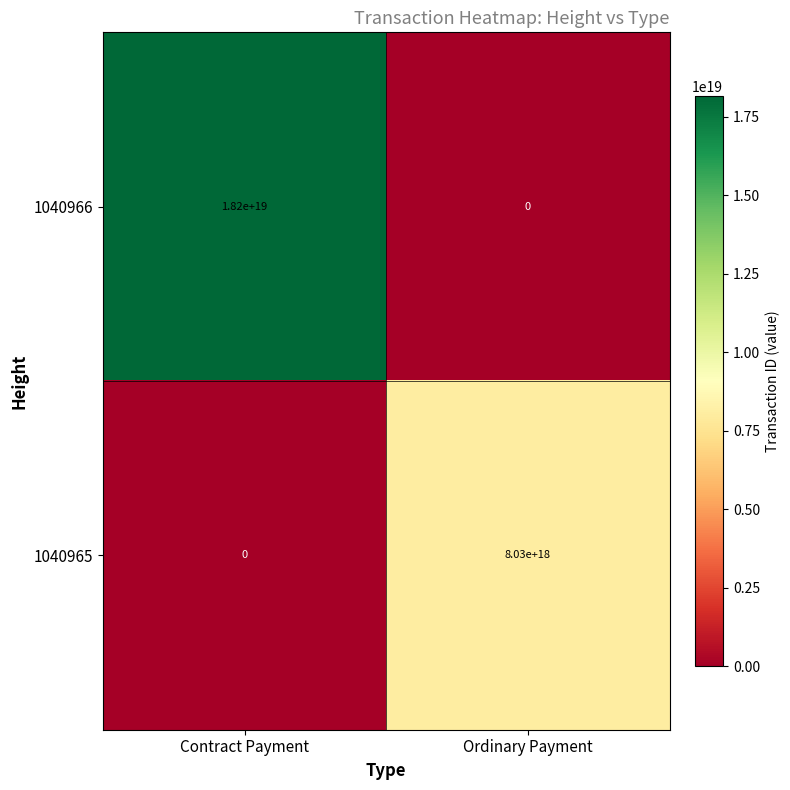

True or false: 1040966 has a value of 6938699363079868416 at Ordinary Payment.

False